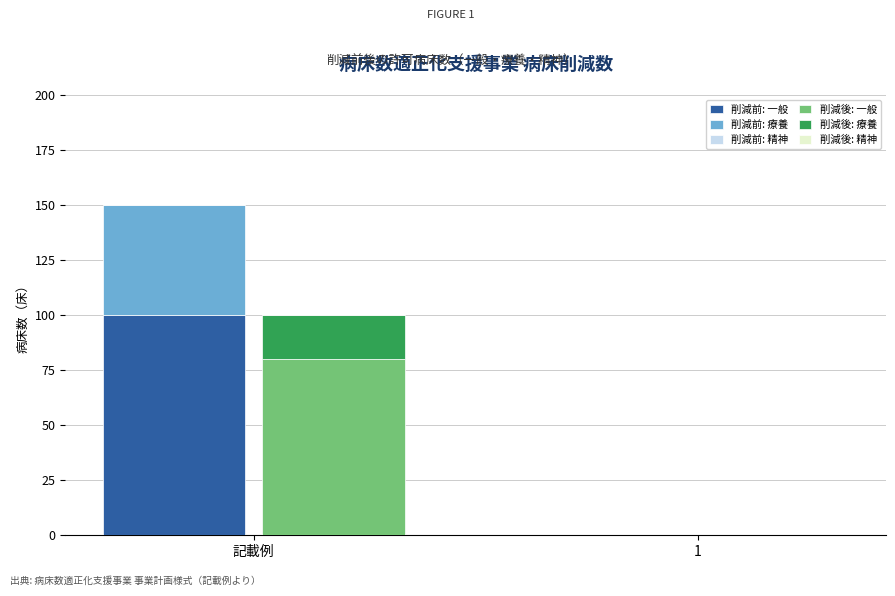

Which category has the highest value across all series?

記載例